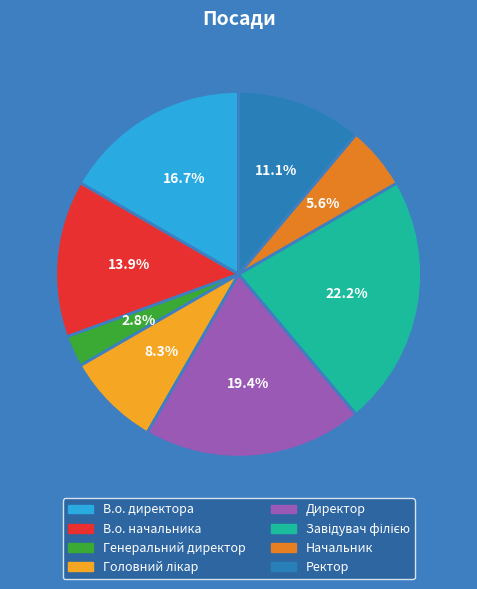

Which has a higher value, Начальник or Генеральний директор?

Начальник